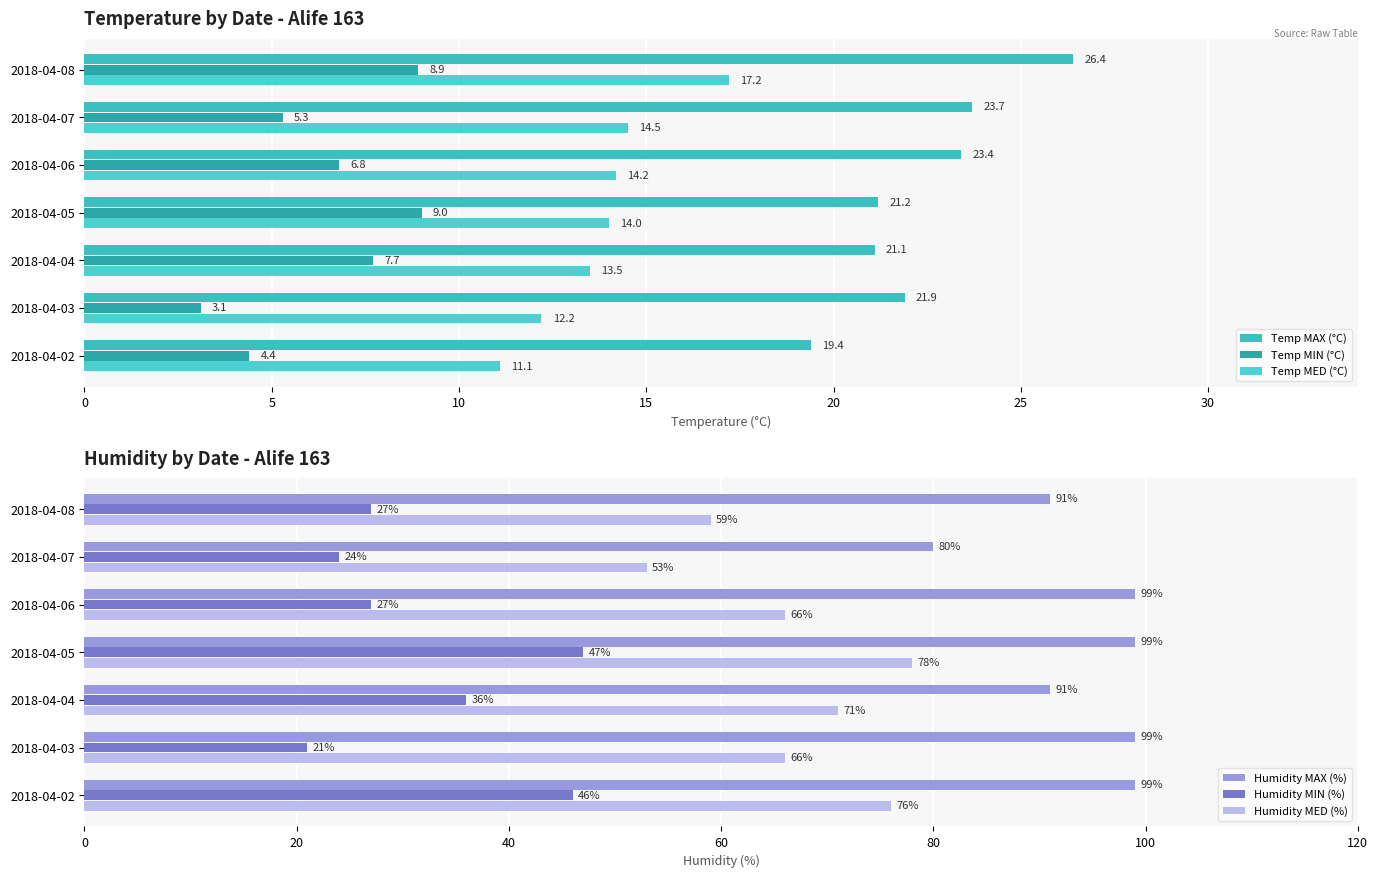

What is the average value of the Temp MED (°C) series?

13.8